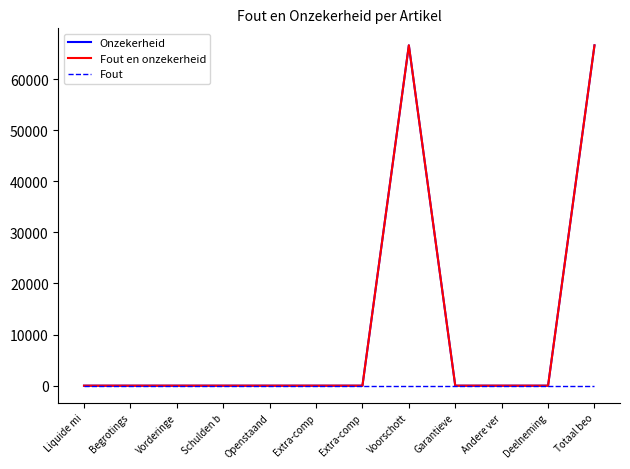

What is the label of the 6th point from the left?

Extra-comp